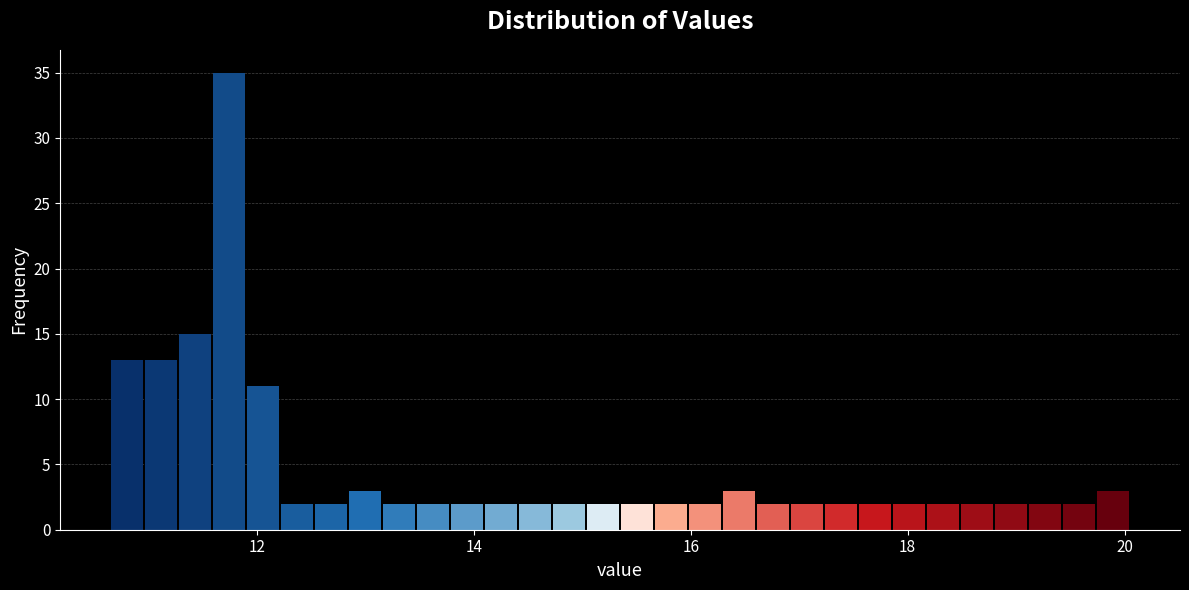

Read against the x-axis, roughly where is the centre of the tallest bar?

11.8